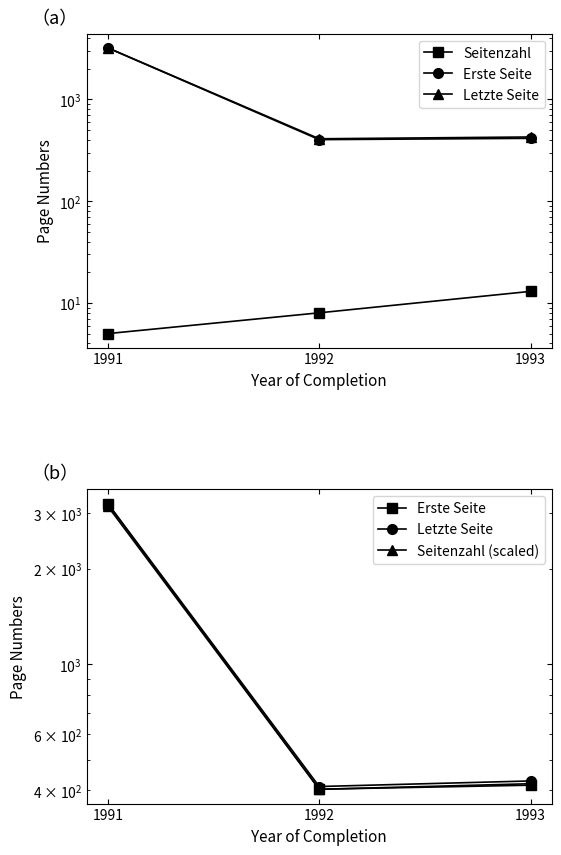

At 1993, list the series in order from smallest to largest.

Seitenzahl, Erste Seite, Seitenzahl (scaled), Letzte Seite